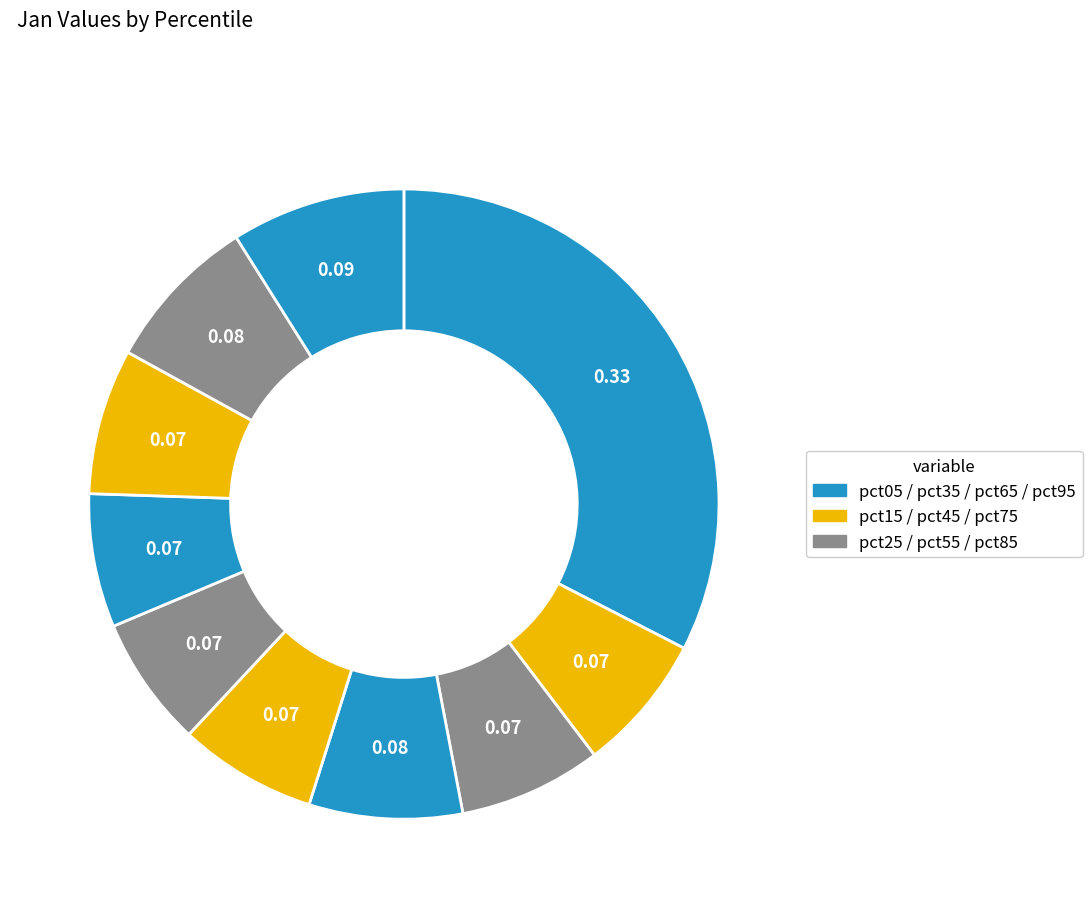

Which slice is the smallest?

pct55